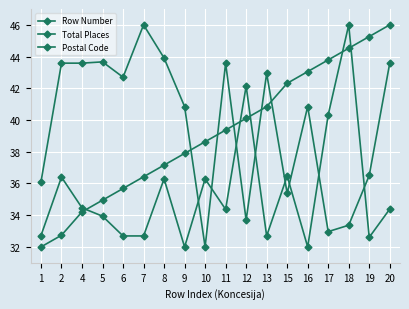

What is the sum of all Total Places values?

715.3